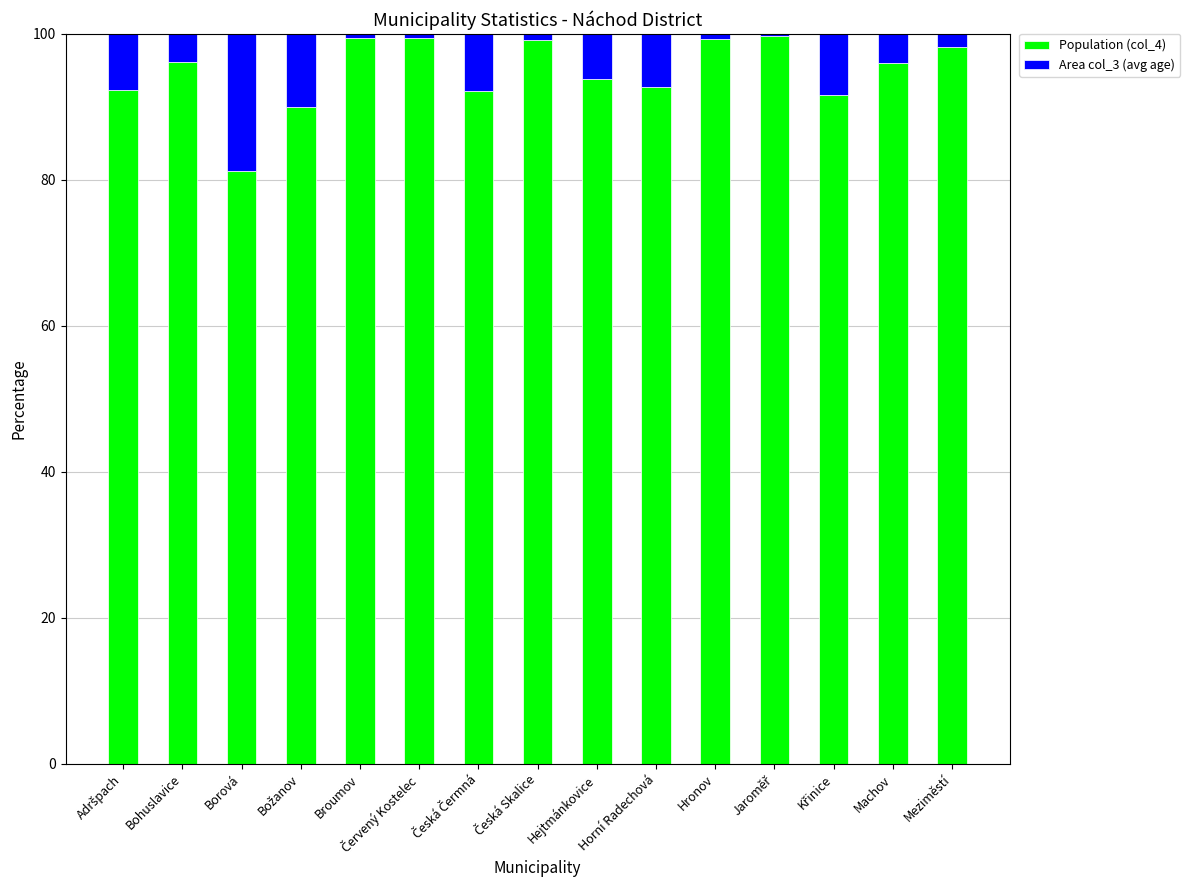

What is the highest value of the Population (col_4) series?

99.7